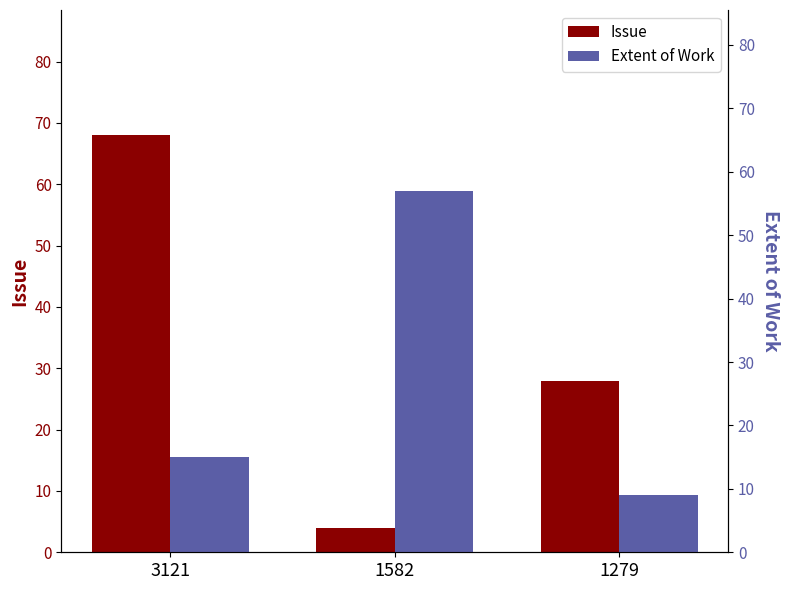

Rank the series by their average value, from highest to lowest.

Issue, Extent of Work